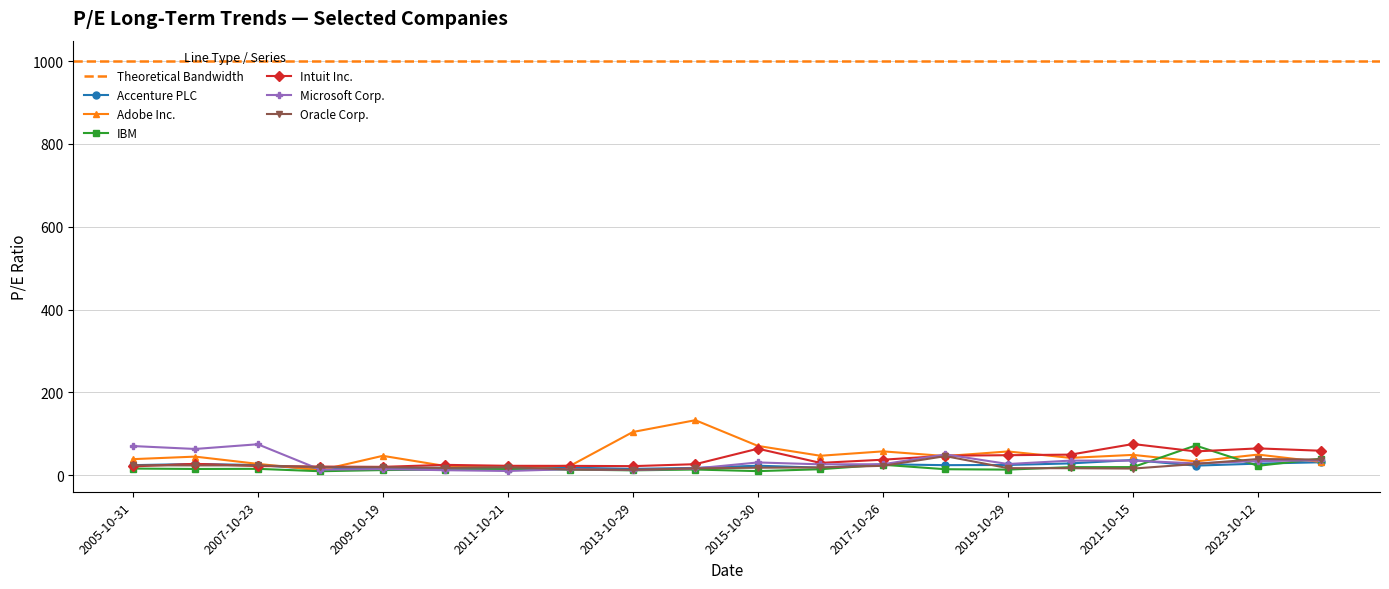

What is the value of the Accenture PLC point at the 20th from the left?

31.1